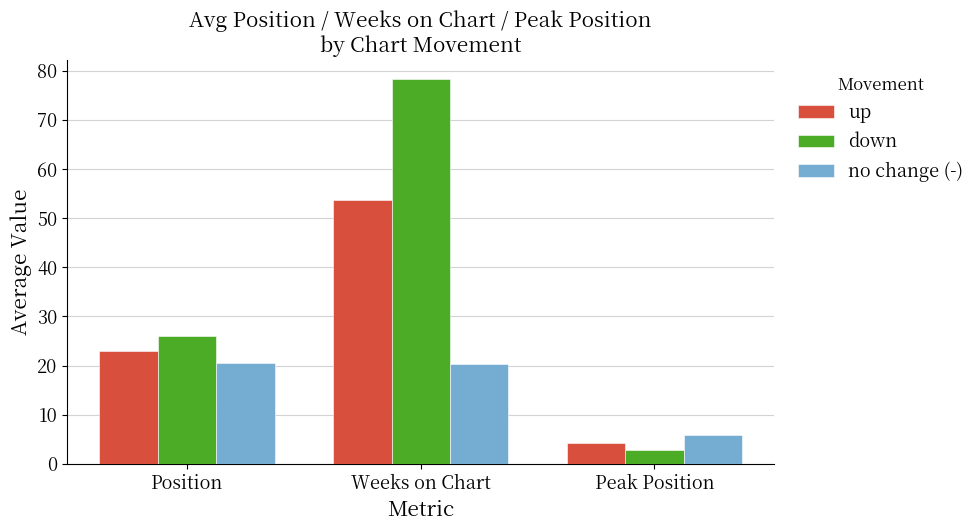

Does the chart contain any negative values?

No